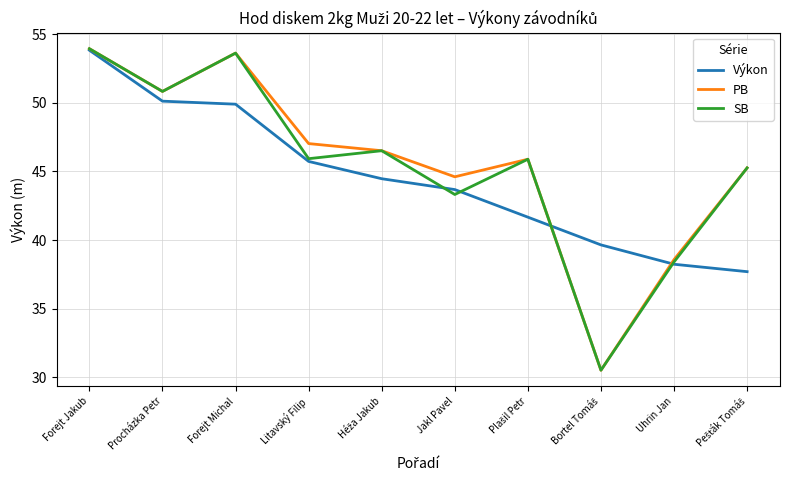

What position from the right is Uhrin Jan?

2